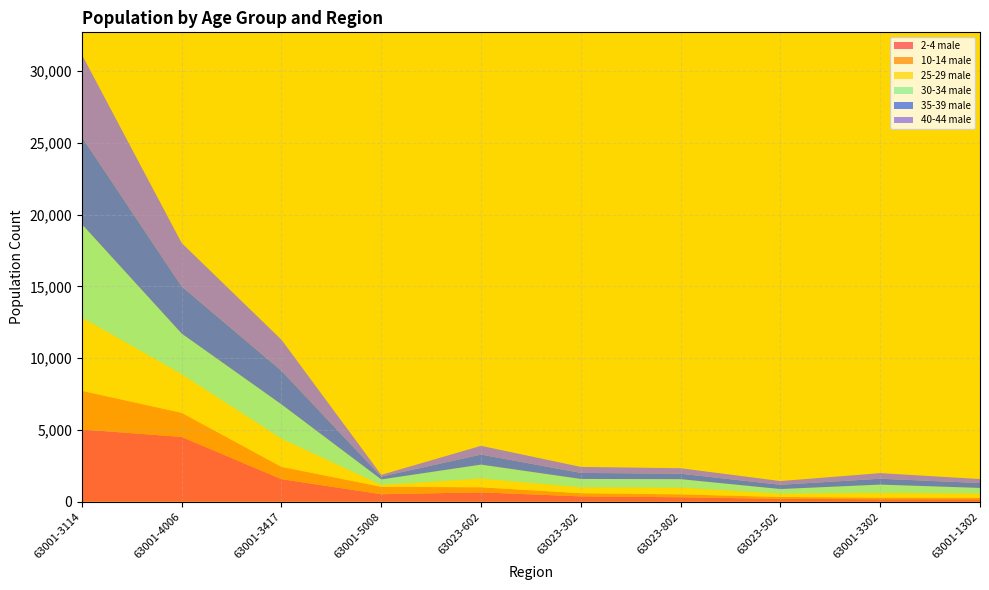

Reading left to right, extract all data points from this chart.

2-4 male: 63001-3114=5031	63001-4006=4512	63001-3417=1569	63001-5008=519	63023-602=648	63023-302=368	63023-802=307	63023-502=196	63001-3302=166	63001-1302=164
10-14 male: 63001-3114=2695	63001-4006=1681	63001-3417=857	63001-5008=519	63023-602=354	63023-302=221	63023-802=202	63023-502=132	63001-3302=118	63001-1302=106
25-29 male: 63001-3114=5110	63001-4006=2694	63001-3417=1964	63001-5008=122	63023-602=612	63023-302=411	63023-802=471	63023-502=234	63001-3302=334	63001-1302=296
30-34 male: 63001-3114=6505	63001-4006=2830	63001-3417=2393	63001-5008=391	63023-602=970	63023-302=584	63023-802=589	63023-502=319	63001-3302=572	63001-1302=392
35-39 male: 63001-3114=6078	63001-4006=3283	63001-3417=2340	63001-5008=196	63023-602=699	63023-302=421	63023-802=380	63023-502=297	63001-3302=409	63001-1302=342
40-44 male: 63001-3114=5736	63001-4006=3025	63001-3417=2163	63001-5008=122	63023-602=609	63023-302=417	63023-802=381	63023-502=258	63001-3302=391	63001-1302=276